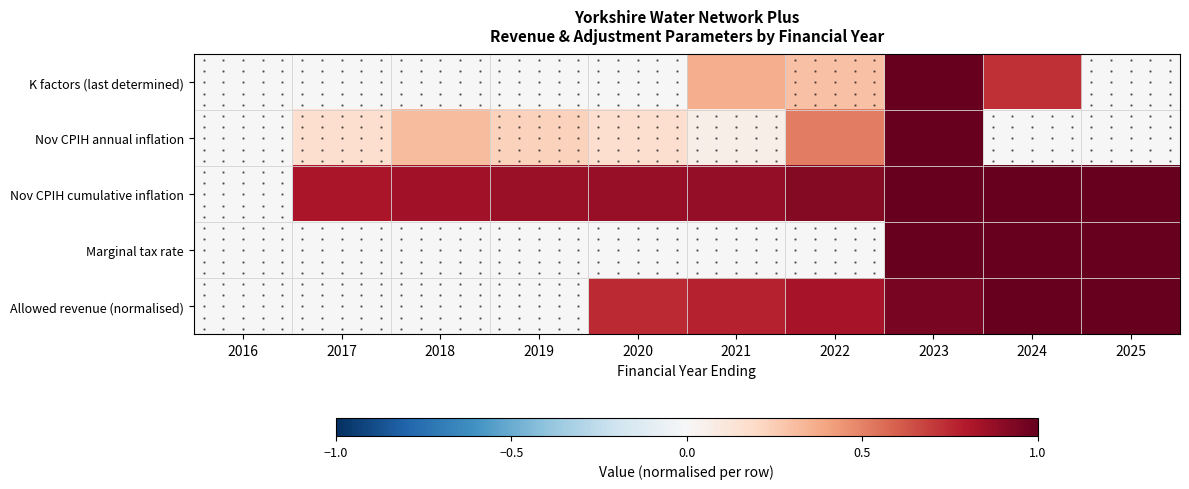

What is the difference between the highest and lowest values at 2025?

1.0